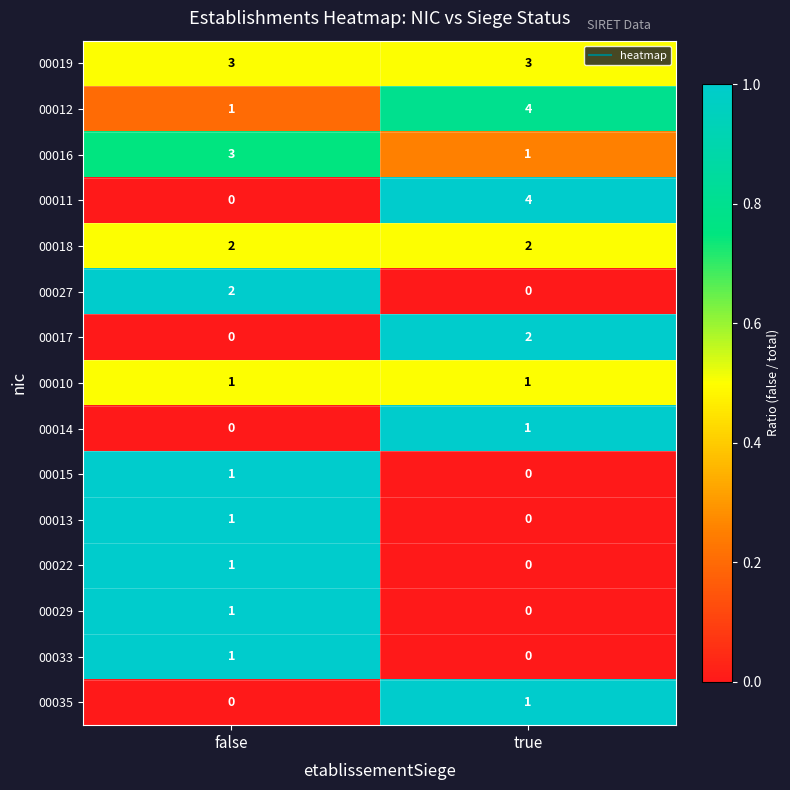

What is the difference between the highest and lowest values at true?

4